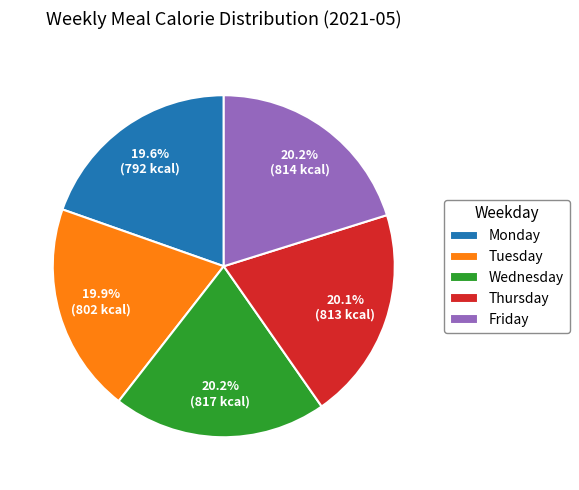

Does Tuesday represent more than half of the total?

No